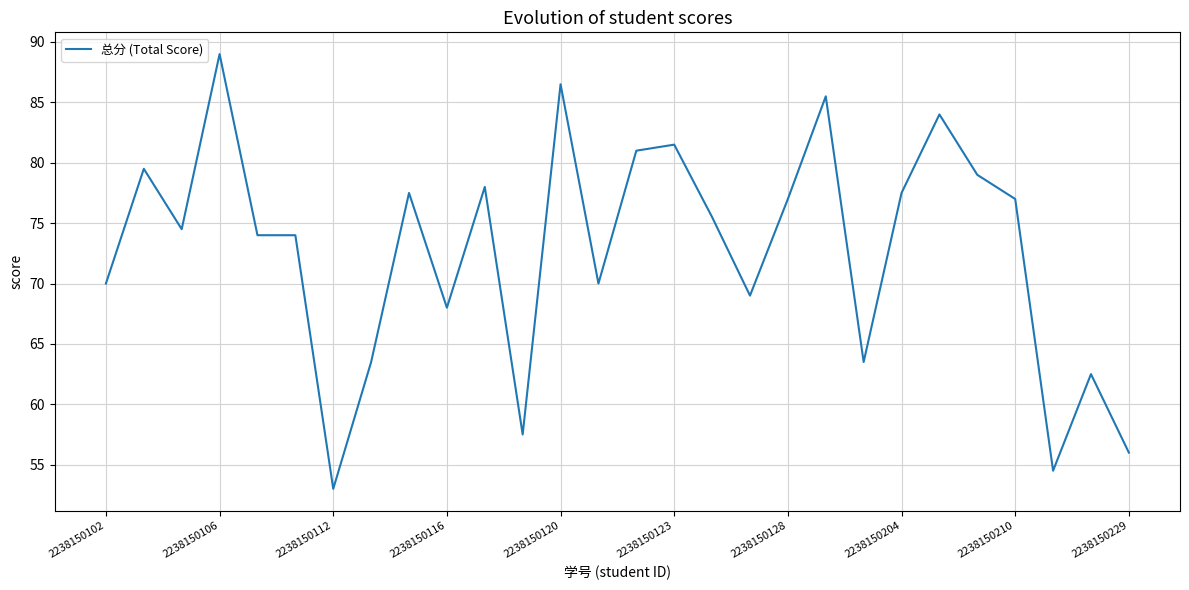

What is the maximum value shown in the chart?

89.0